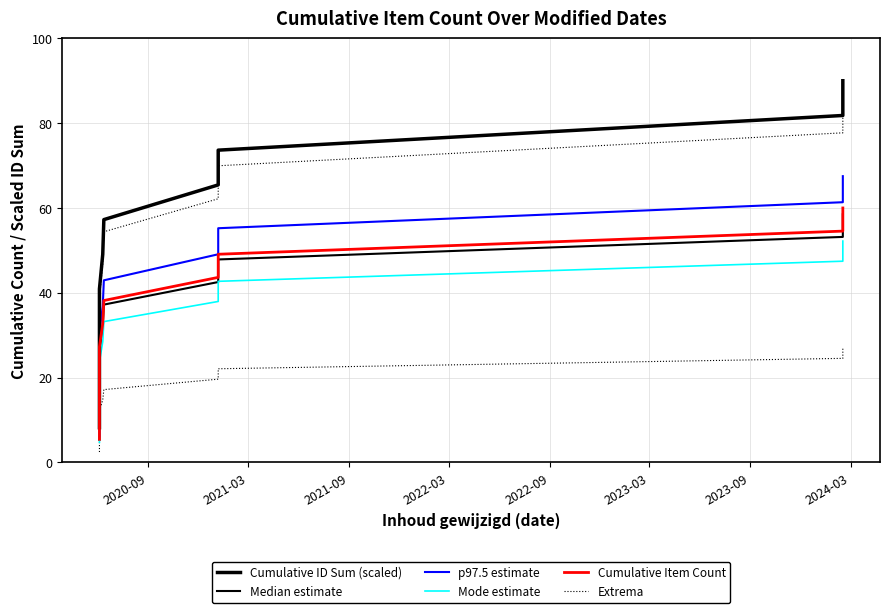

True or false: Mode estimate has more than 2 interior local peaks.

False